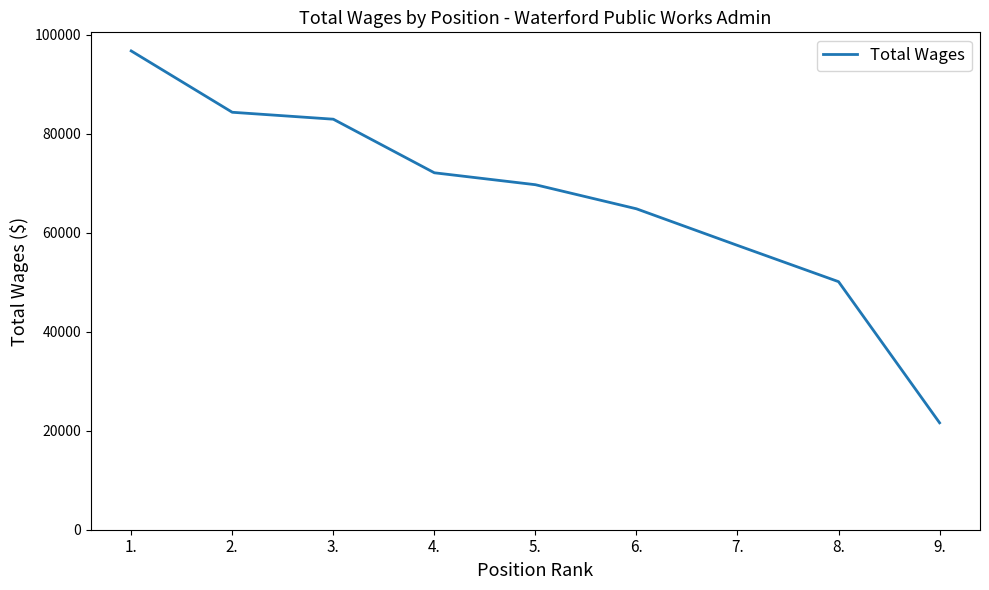

Reading left to right, list all the values displayed in this chart.

1.=96765	2.=84369	3.=82968	4.=72138	5.=69728	6.=64859	7.=57460	8.=50133	9.=21607